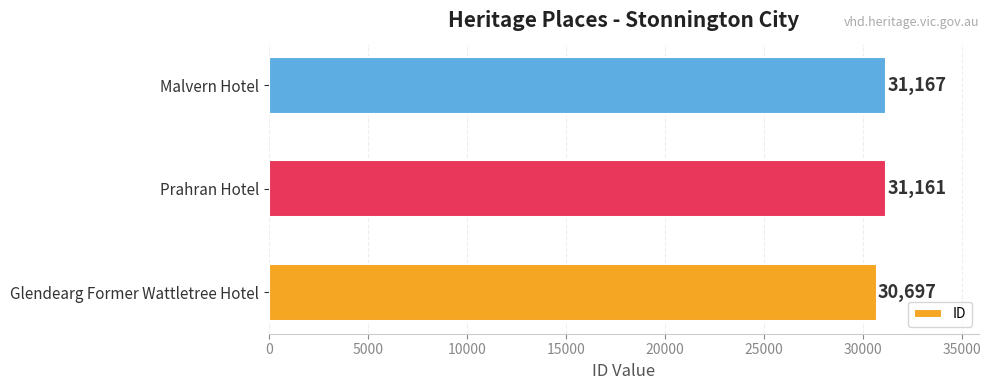

Rank the categories by value from highest to lowest.

Malvern Hotel, Prahran Hotel, Glendearg Former Wattletree Hotel